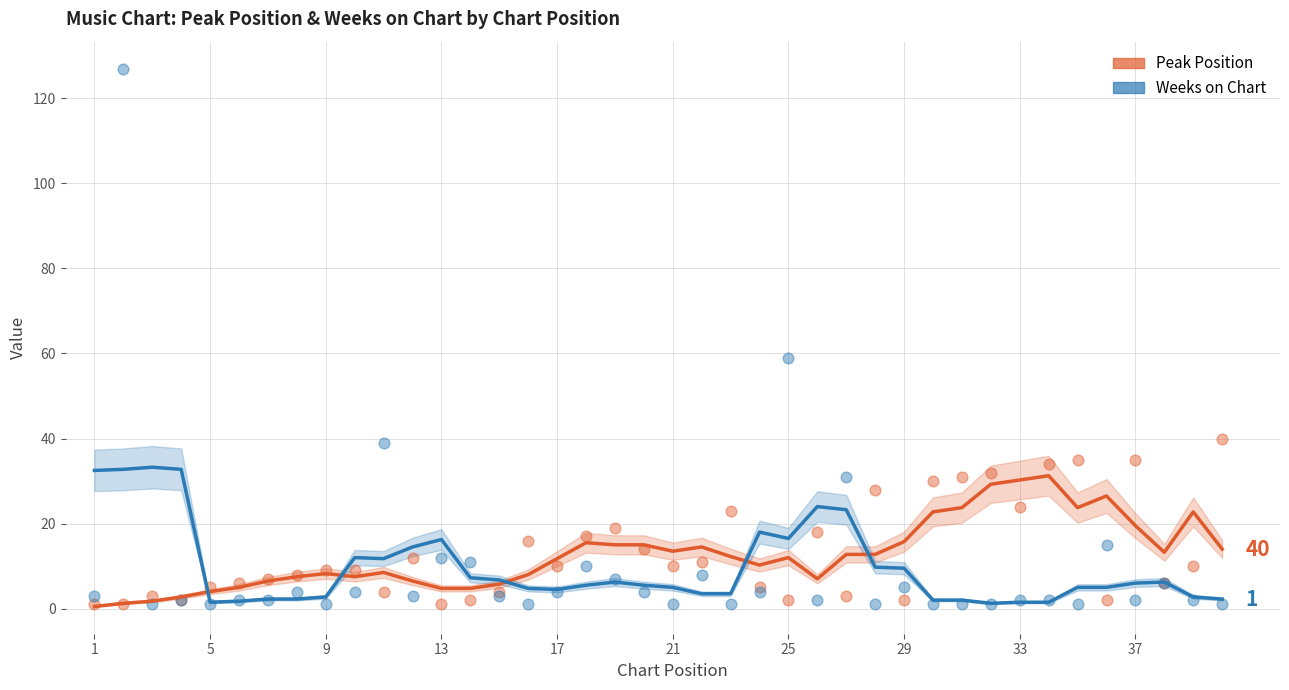

Which series has the widest spread of Y values?

Weeks on Chart